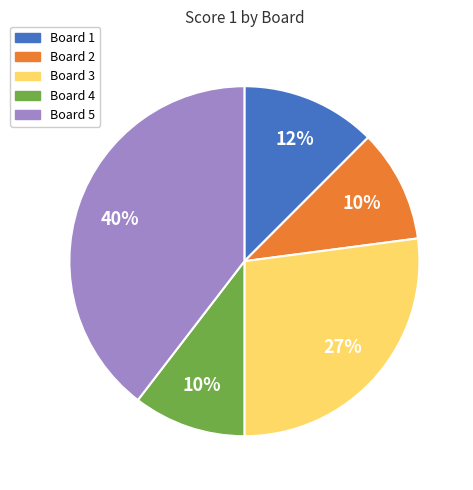

Is it true that Board 5 is 40% of the pie?

True